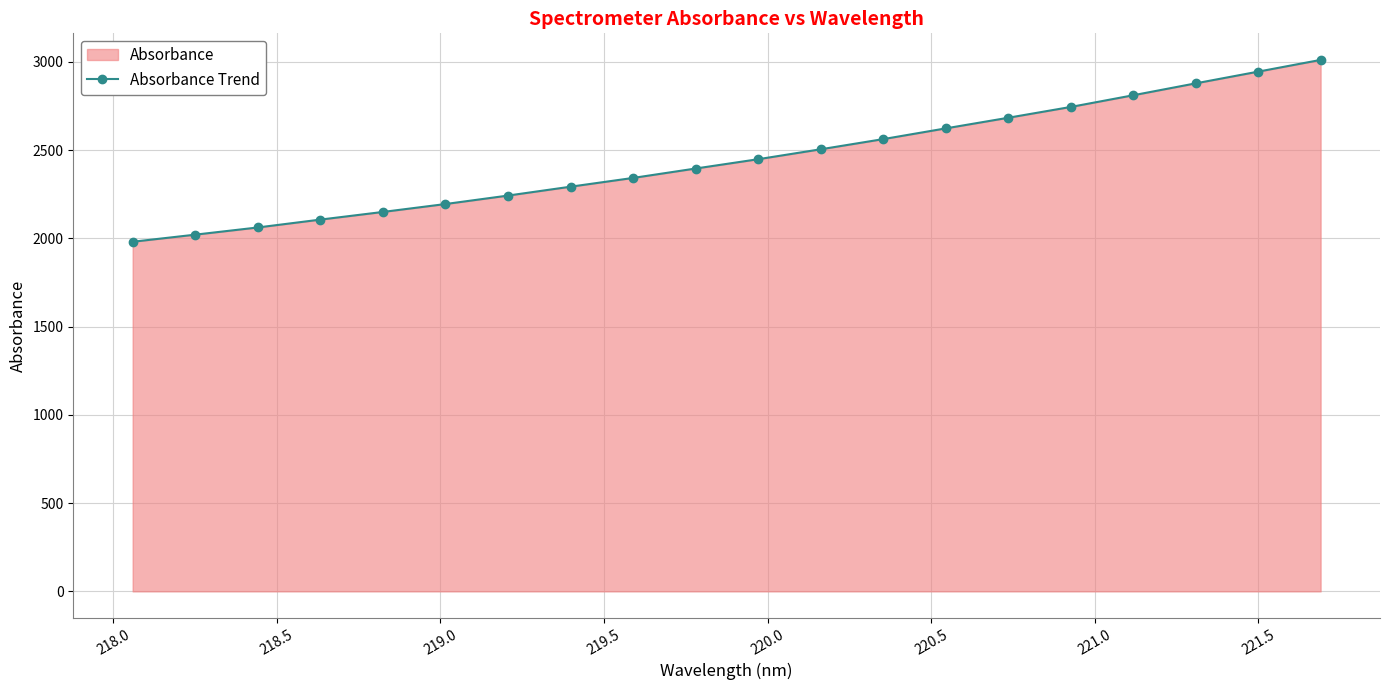

What is the greatest value displayed?

3010.9